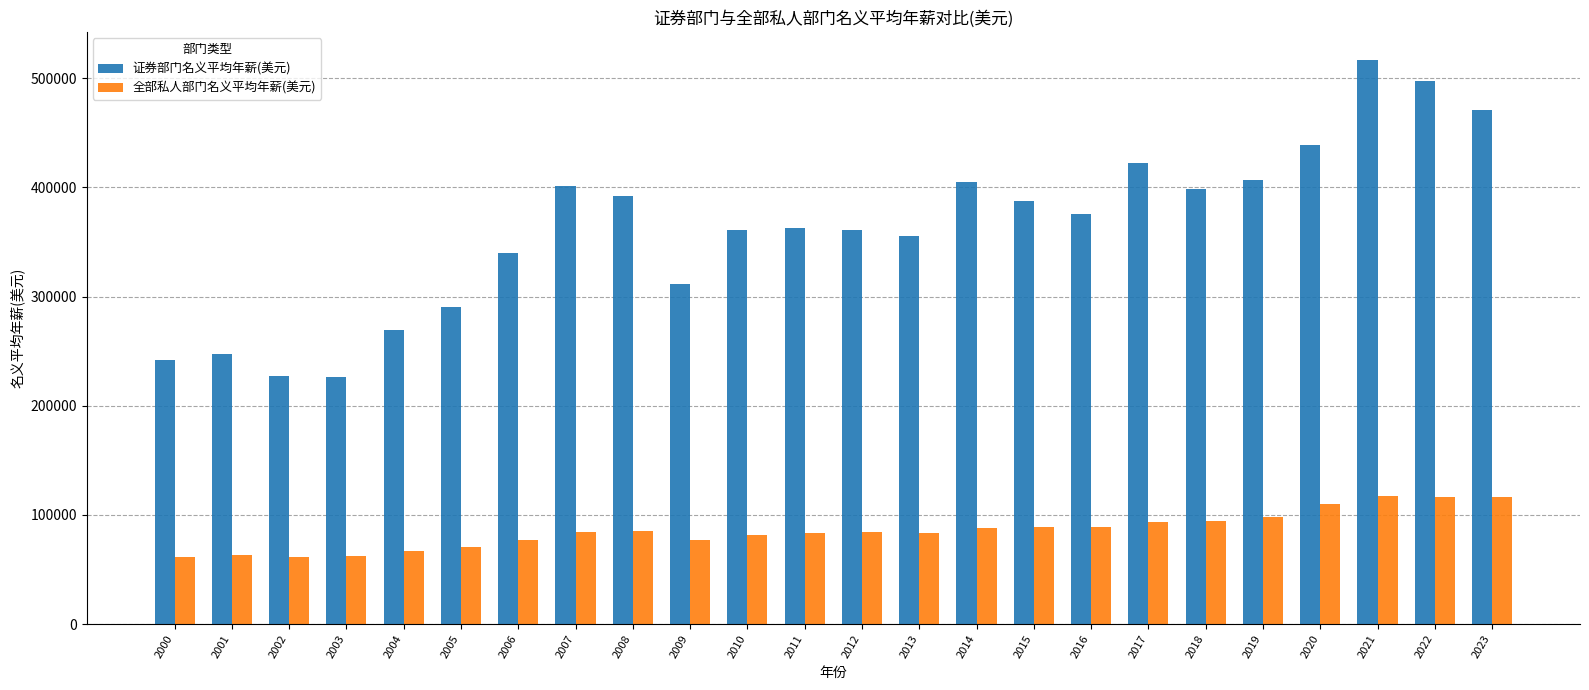

At how many categories does at least one series exceed 181315?

24